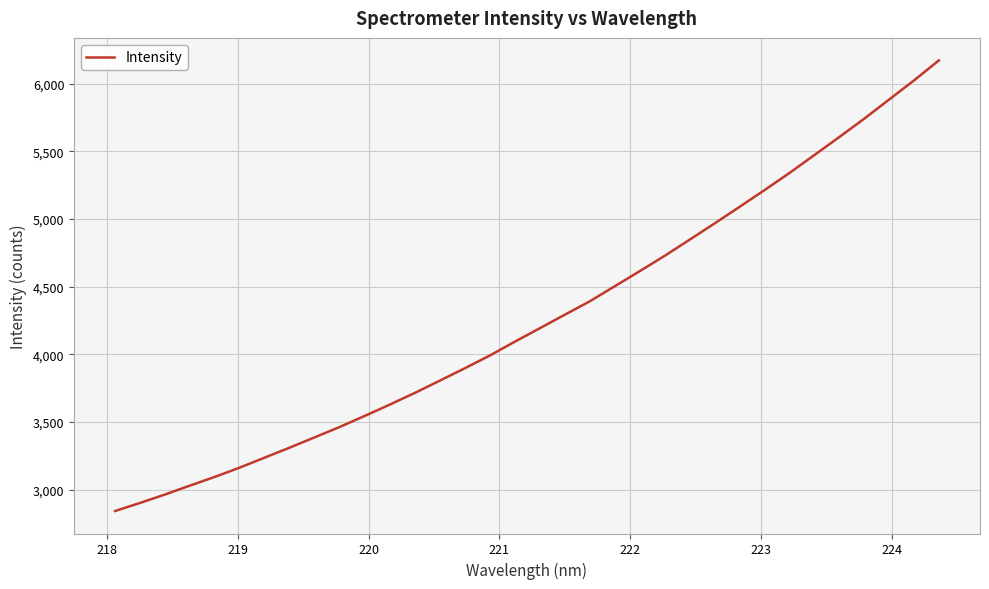

What is the difference between the maximum and minimum values?

3329.1